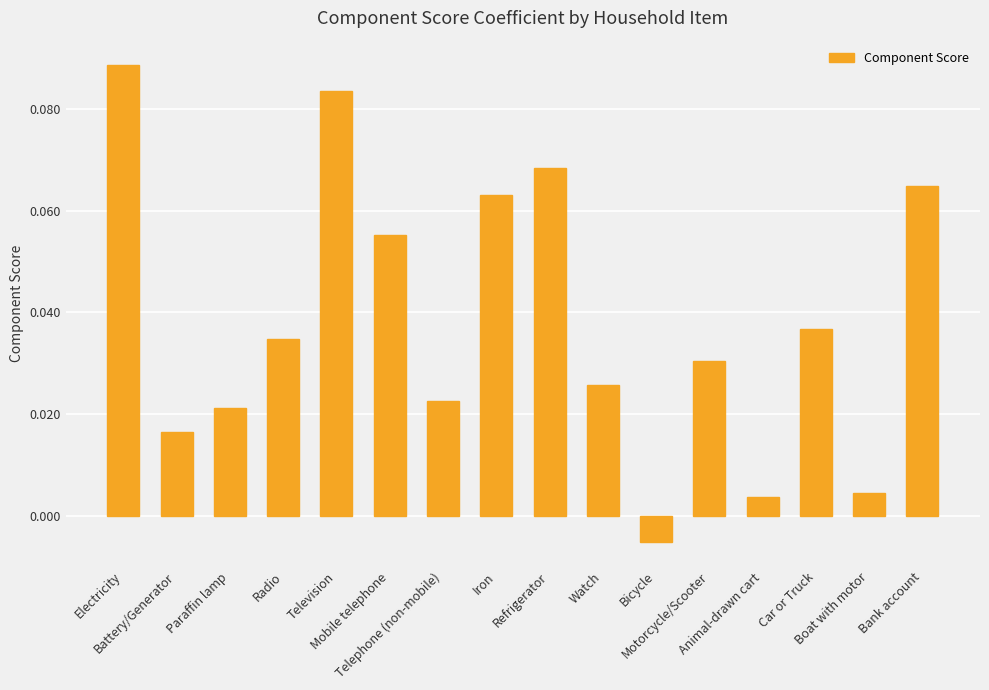

Does the chart contain any negative values?

Yes